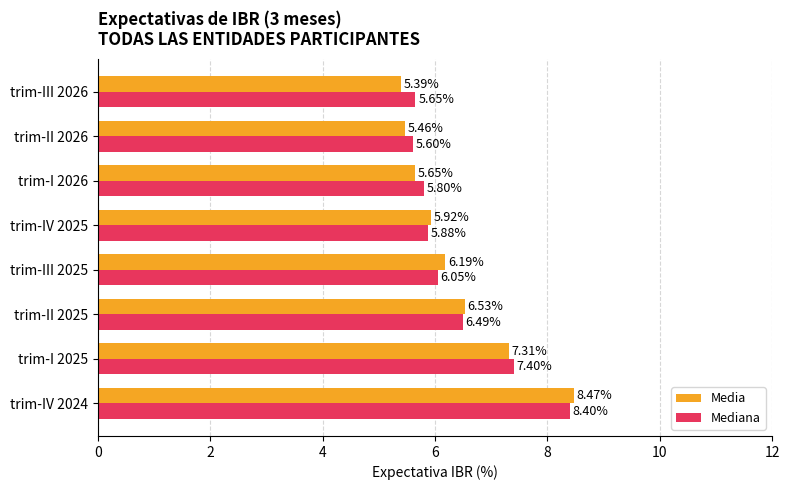

At how many categories does at least one series exceed 7?

2